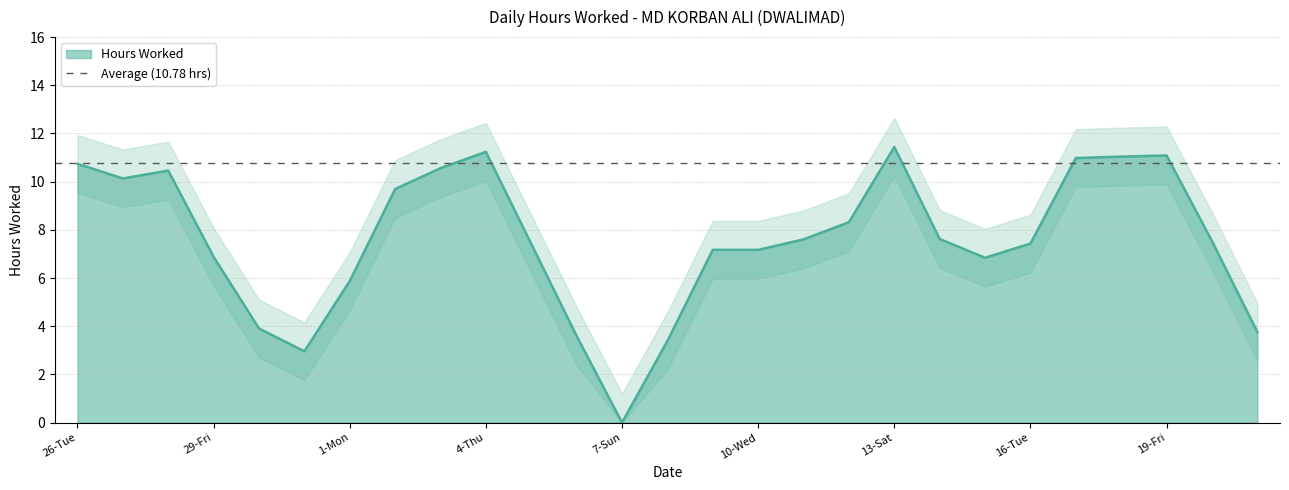

Which category has the lowest value in the Hours Worked series?

7-Sun